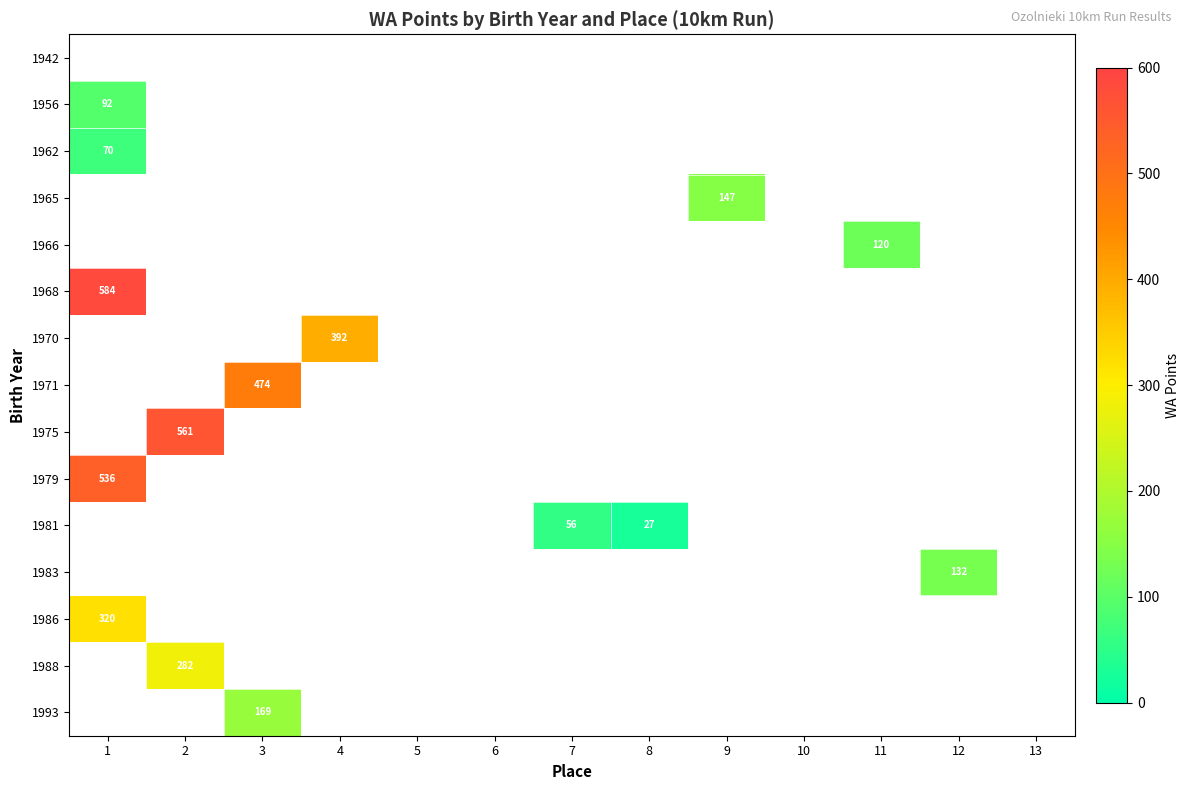

Count the number of categories in the chart.

13